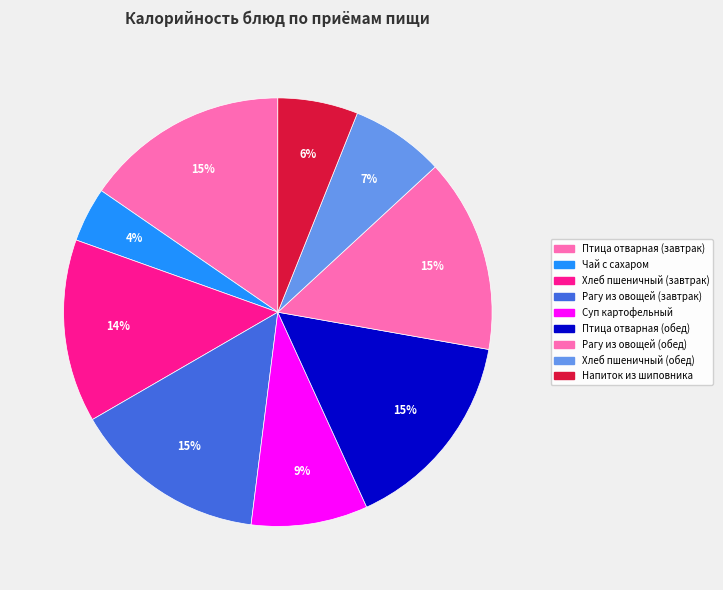

Is it true that Напиток из шиповника is 15% of the pie?

False